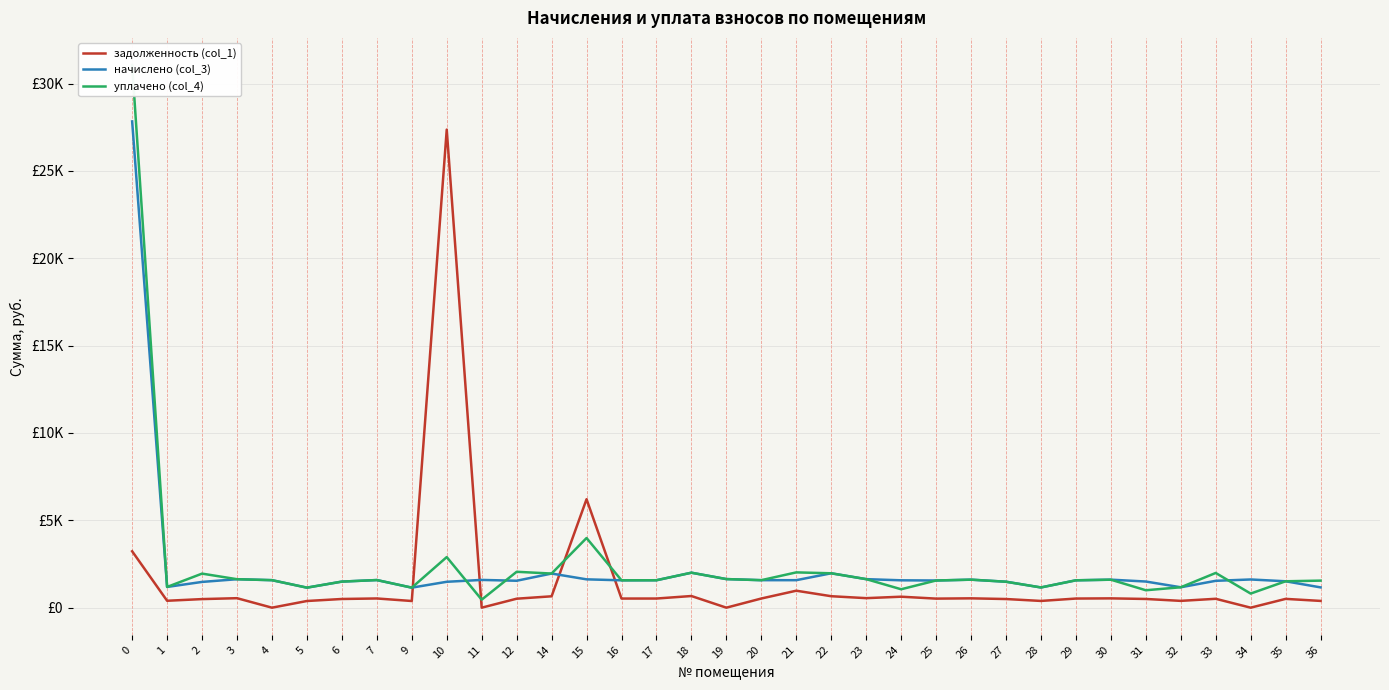

How many intersections are there between уплачено (col_4) and задолженность (col_1)?

4